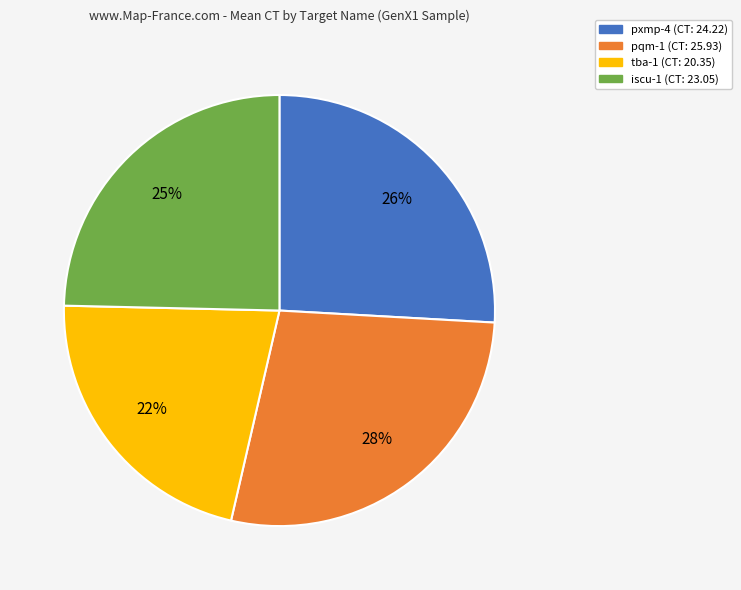

Does any single category account for the majority?

No